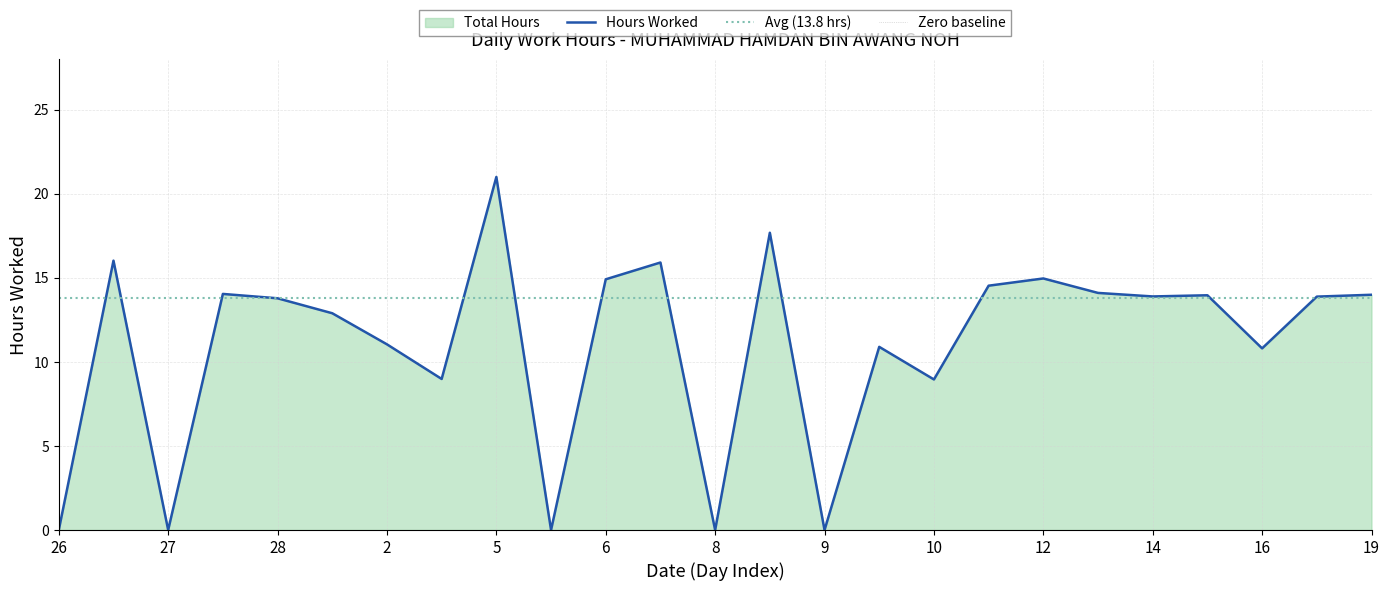

Is it true that Hours Worked equals 9.0 at 10?

True